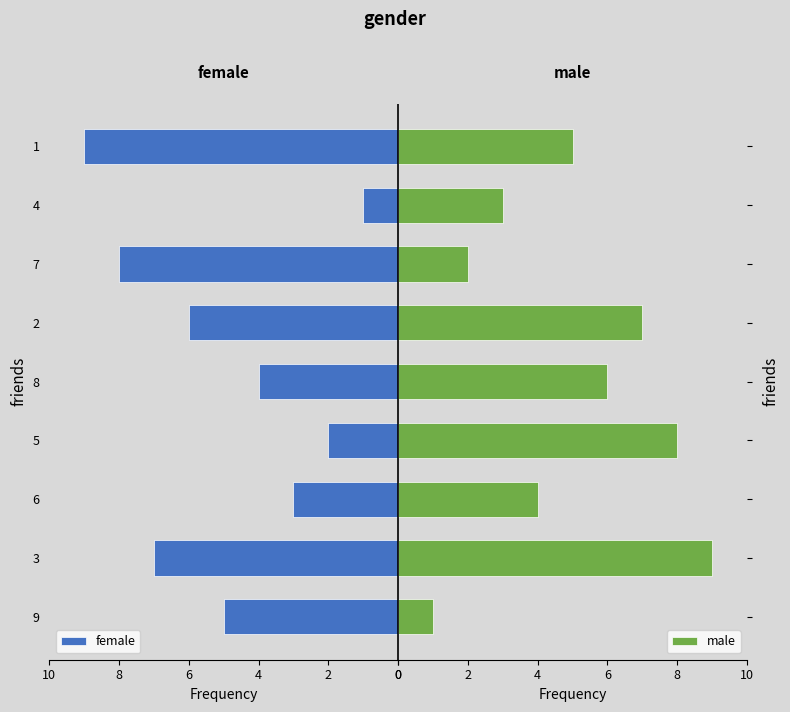

What is the difference between the maximum and minimum values in the male series?

8